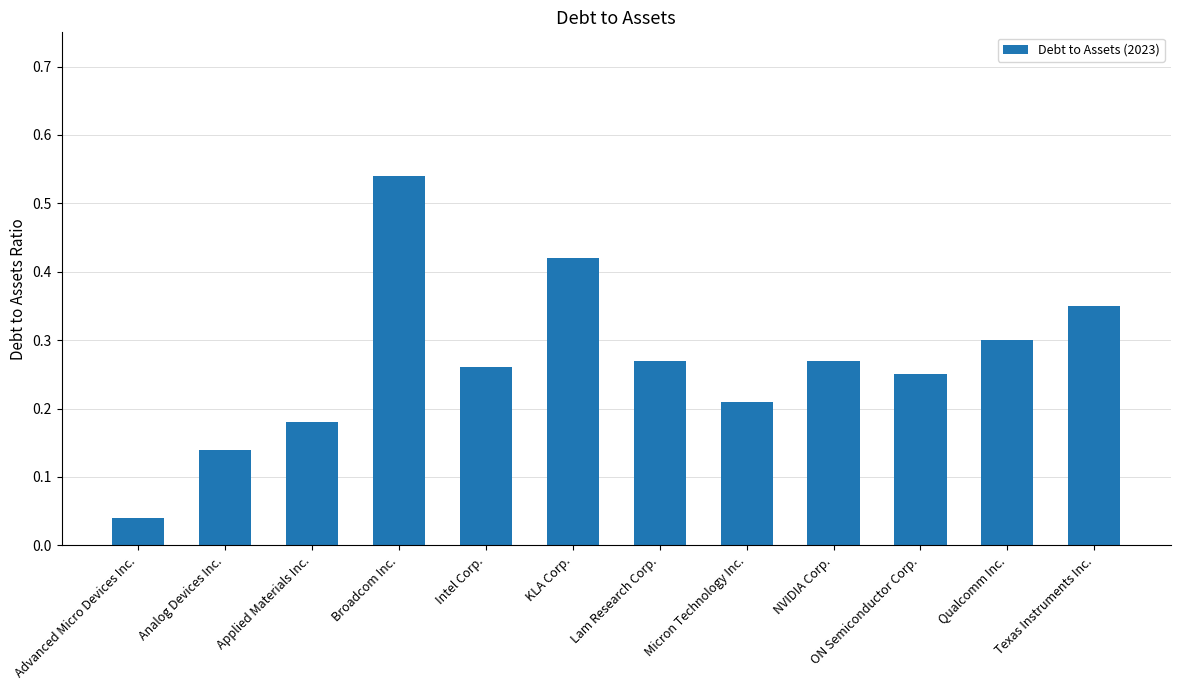

The value at Micron Technology Inc. is 0.1. True or false?

False